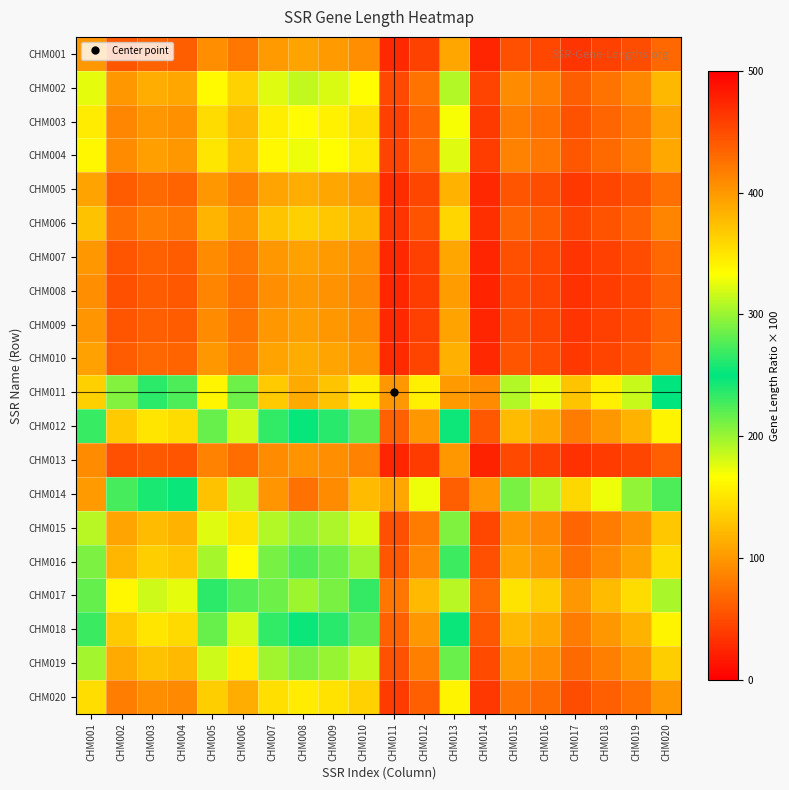

Rank the series at CHM007 from highest to lowest value.

CHM014, CHM011, CHM017, CHM012, CHM018, CHM016, CHM019, CHM015, CHM002, CHM004, CHM003, CHM020, CHM006, CHM005, CHM010, CHM001, CHM007, CHM009, CHM008, CHM013